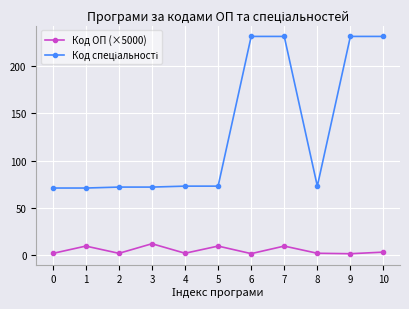

At how many categories does at least one series exceed 92?

4